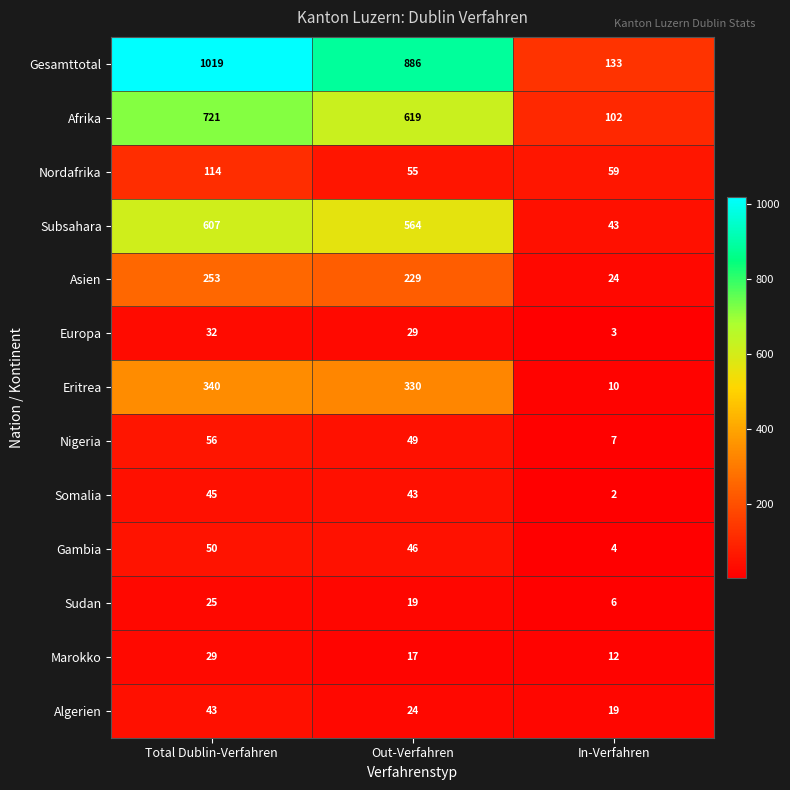

At which category does the chart reach its minimum across all series?

In-Verfahren